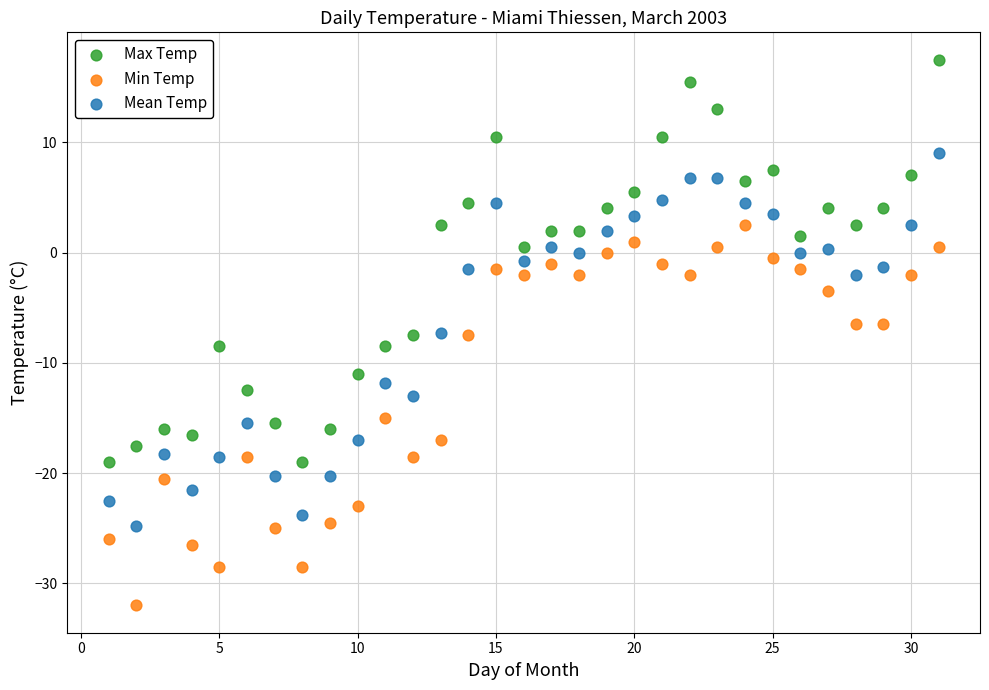

Across all data points, what is the range of X values (max minus min)?

30.0